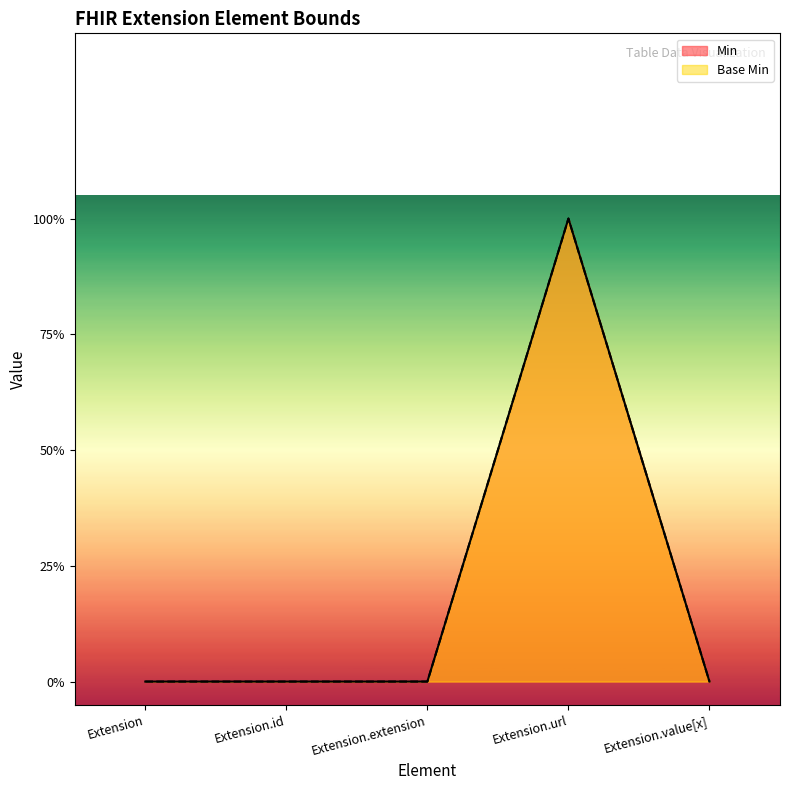

At which category is the sum across all series the highest?

Extension.url